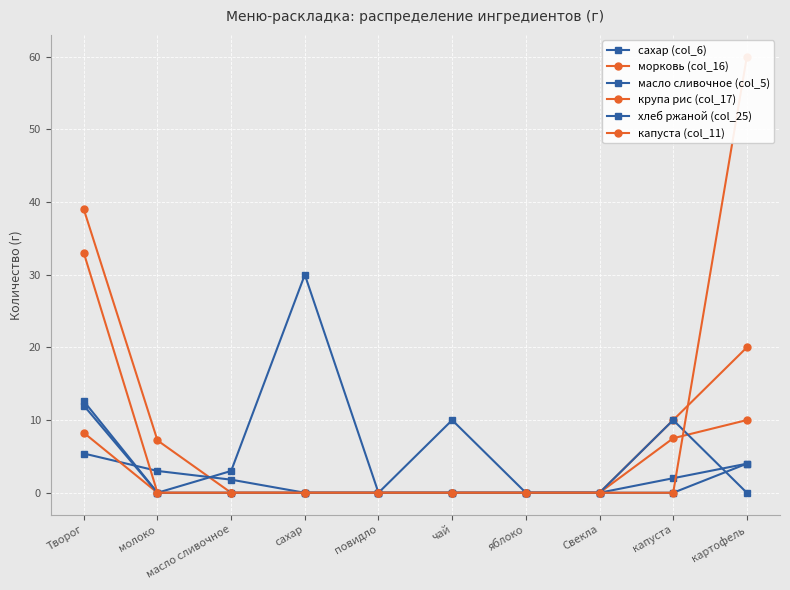

True or false: масло сливочное (col_5) has more than 2 points higher than both neighbors.

False